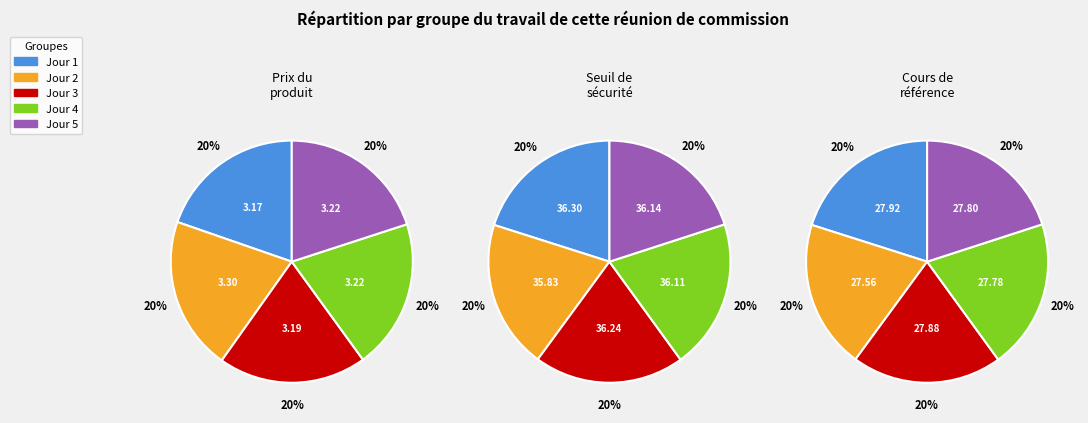

Is there any slice that represents more than half of the pie?

No